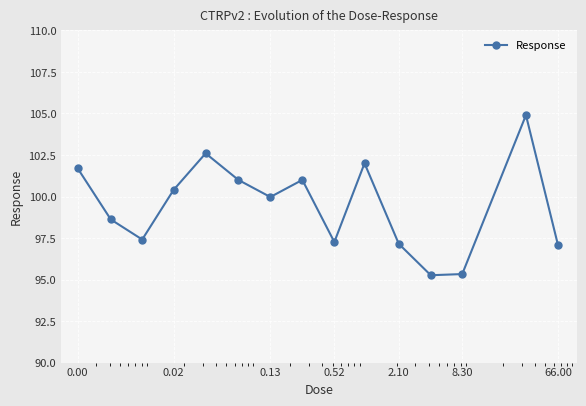

True or false: the data has more than 1 interior local peaks.

True